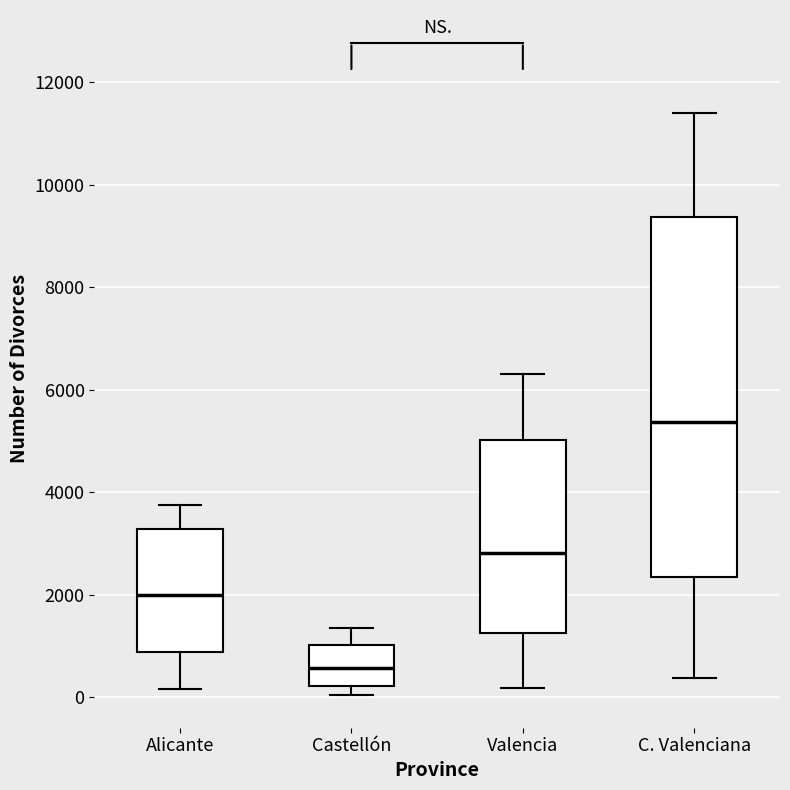

Where does the lower whisker of the box for C. Valenciana end on the y-axis? The values are not printed on the chart, so give them approximately, as read against the axis.

400